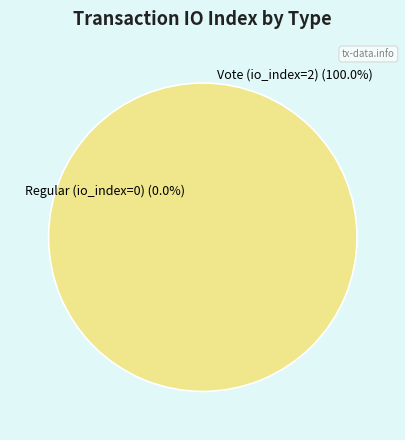

Count the number of slices in the pie.

2